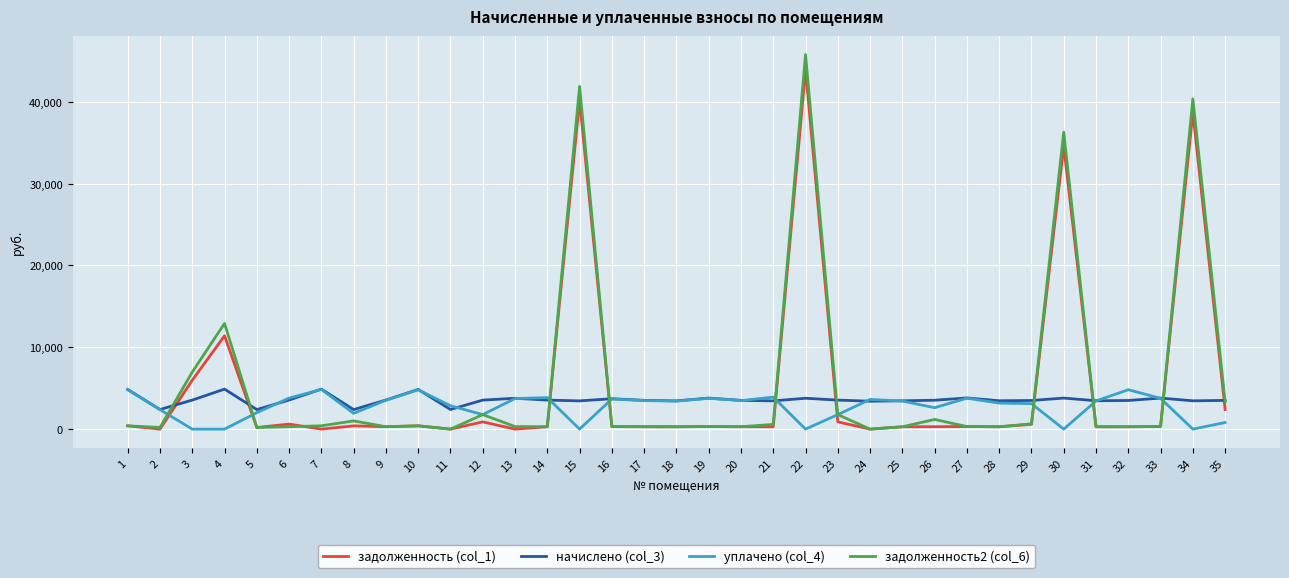

True or false: задолженность2 (col_6) and начислено (col_3) cross at least once.

True